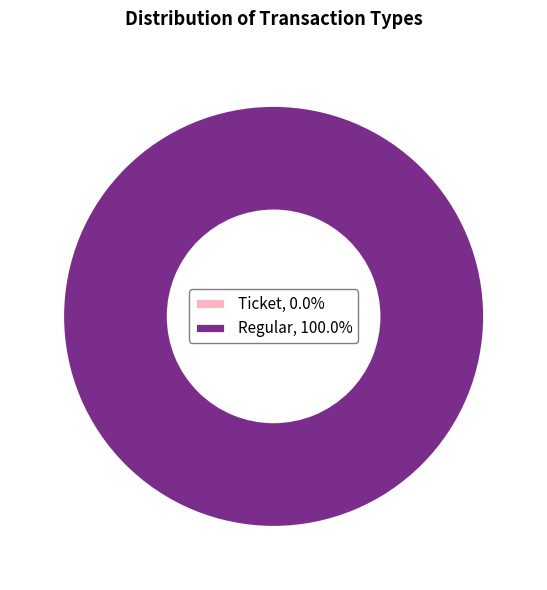

What is the largest slice in the pie chart?

Regular